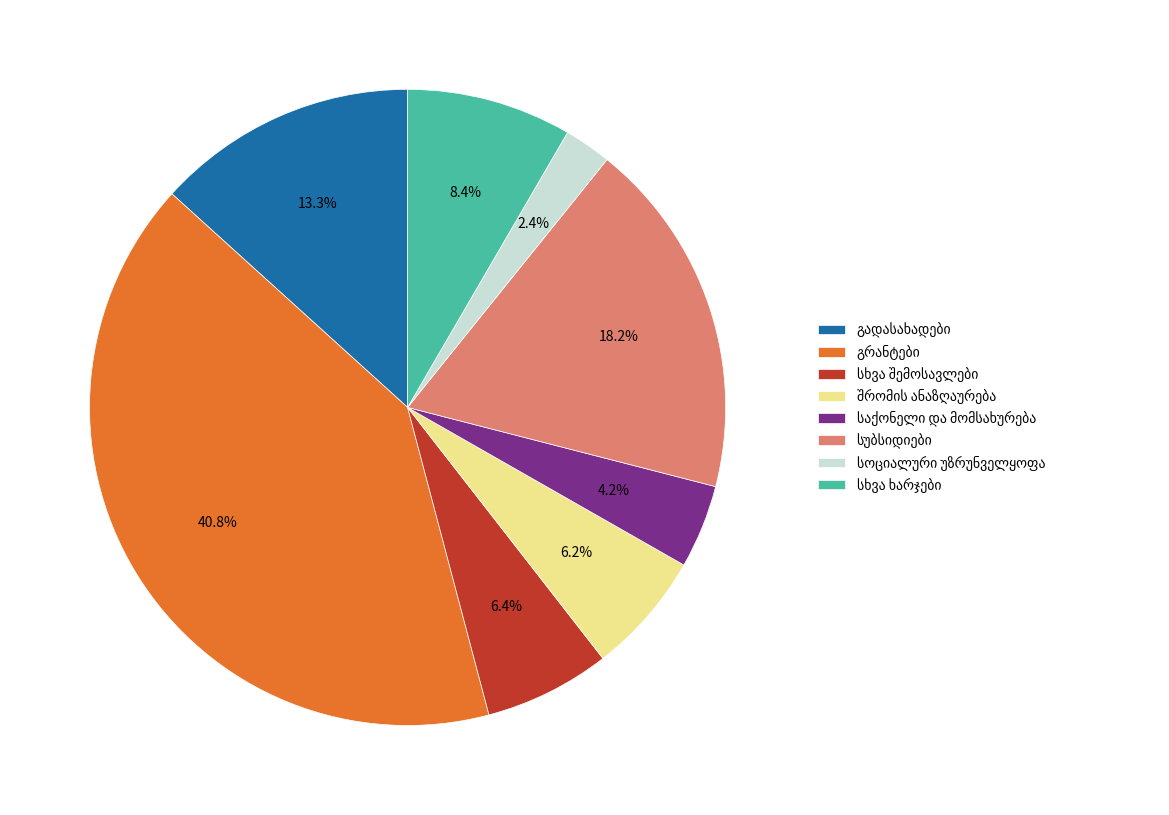

Is there any slice that represents more than half of the pie?

No